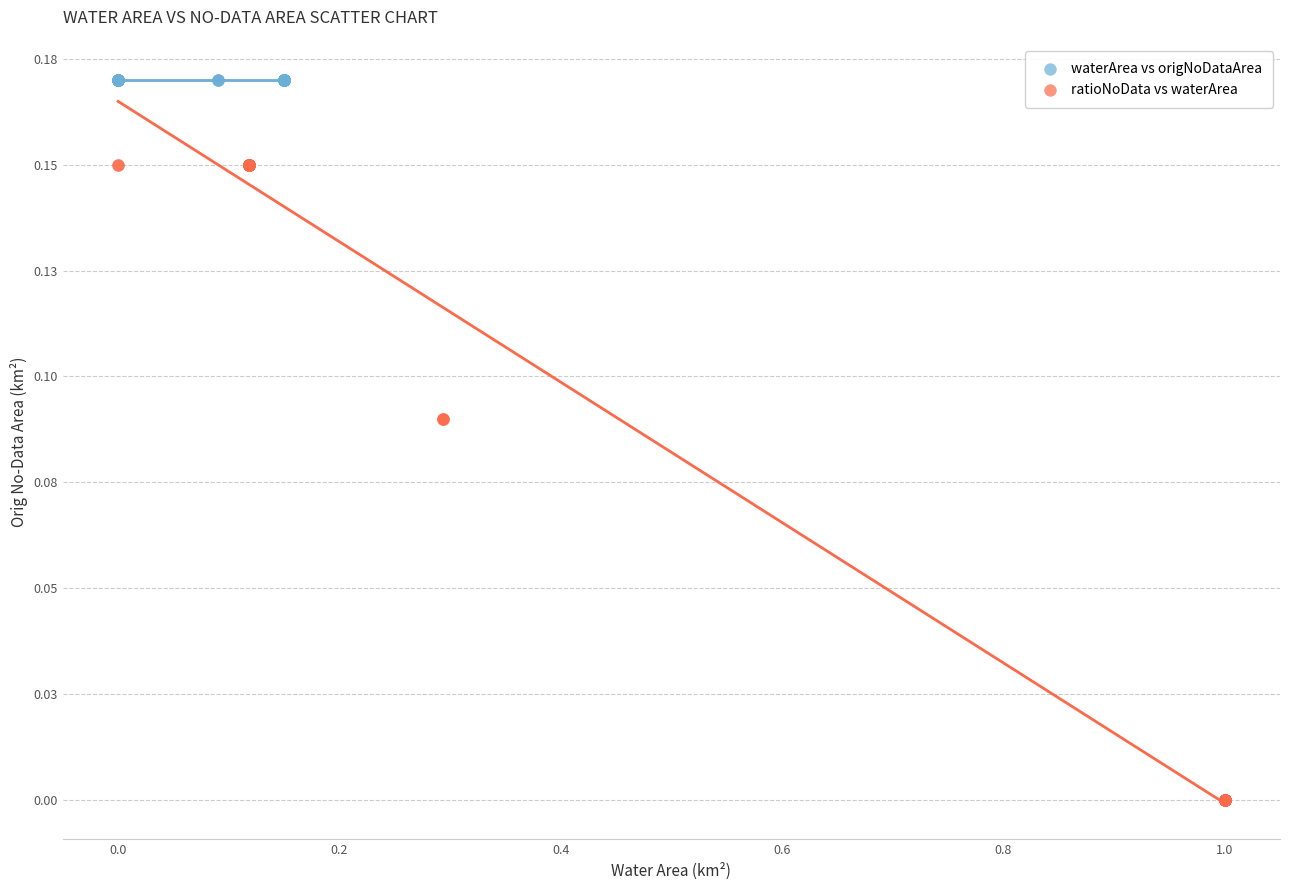

Which series reaches the maximum Y coordinate?

waterArea vs origNoDataArea